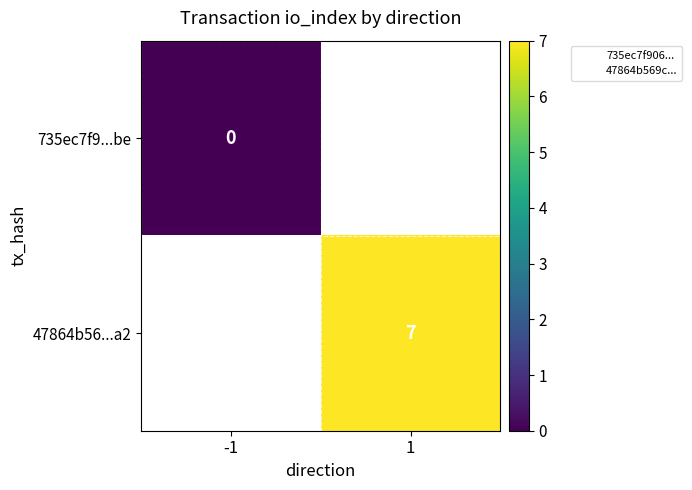

True or false: 47864b56...a2 has a value of 7 at 1.

True